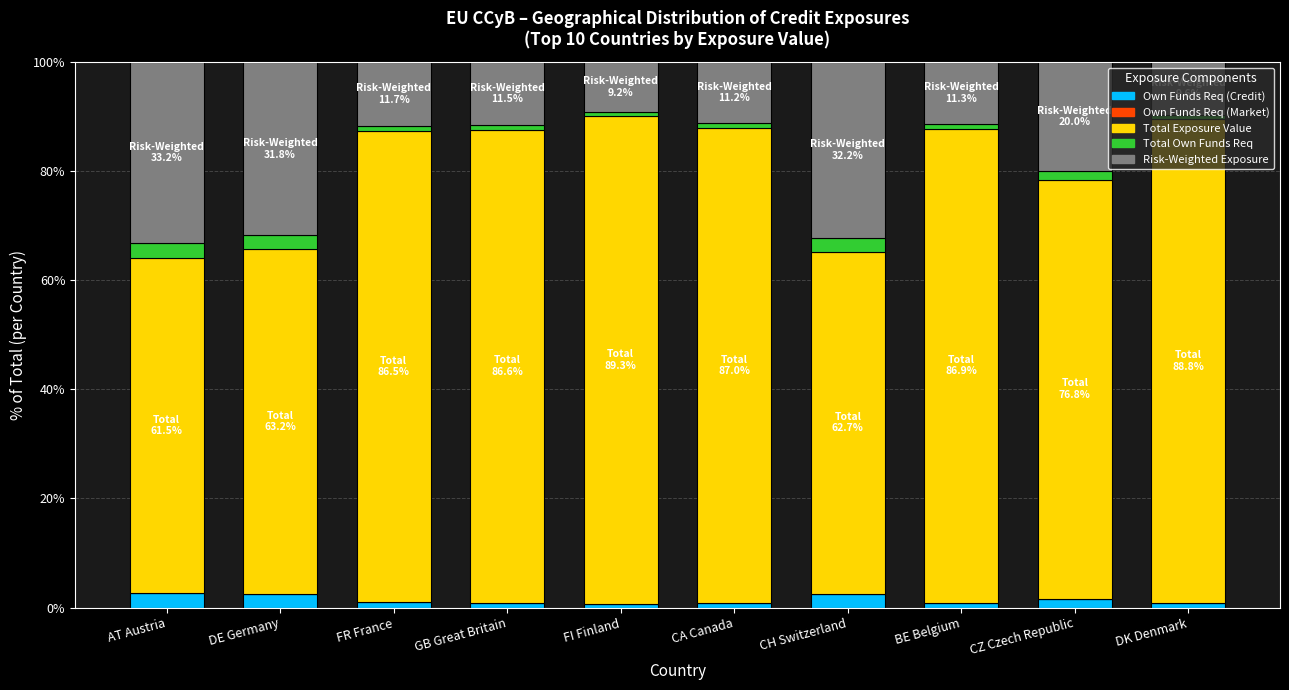

What is the total value across all series at AT Austria?

100.0